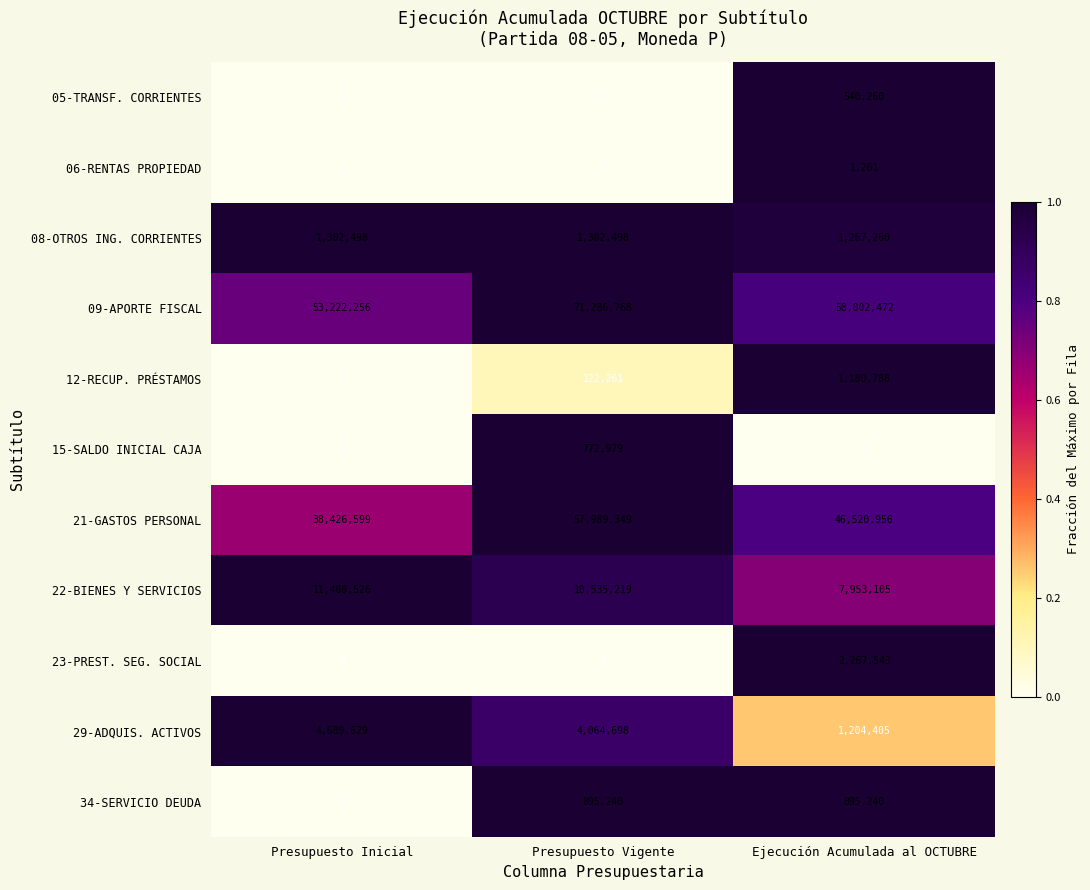

Which series has the largest total across all categories?

09-APORTE FISCAL